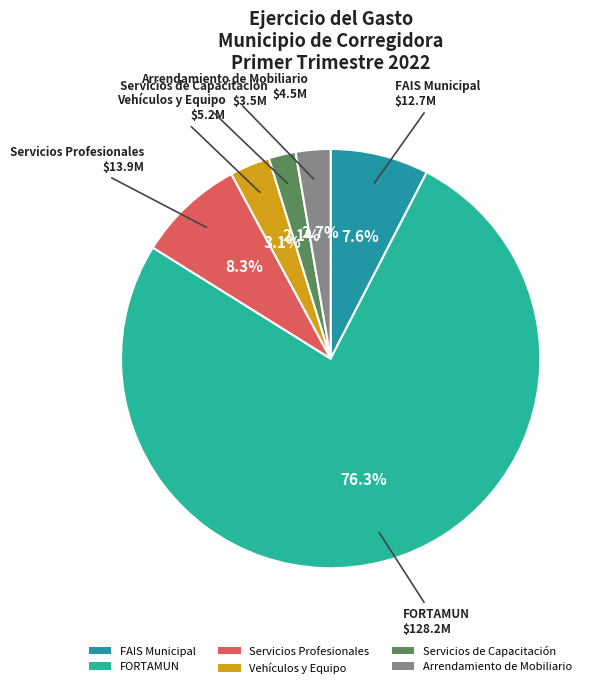

What portion of the pie excludes FAIS Municipal?

92.4%